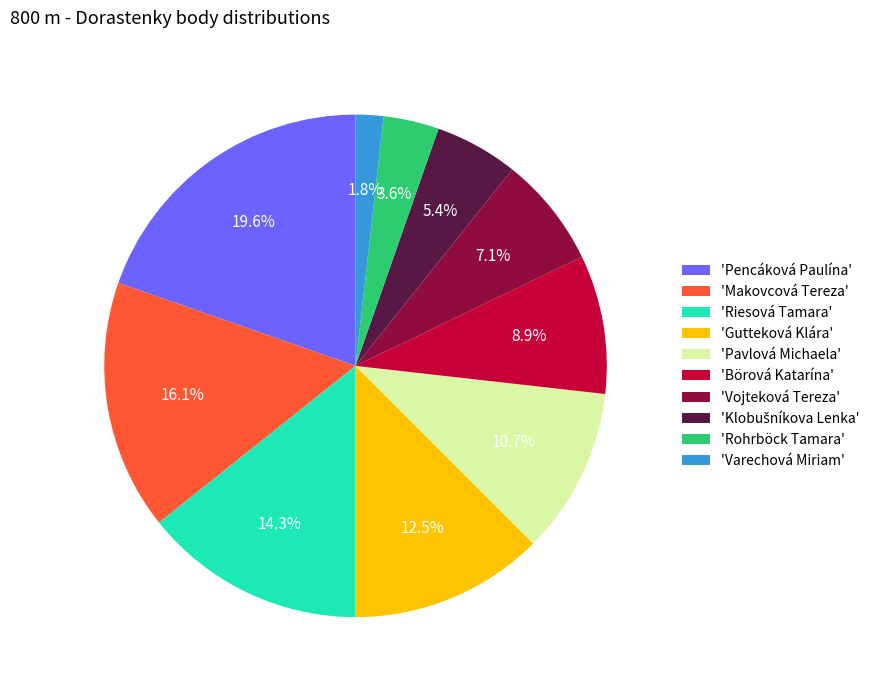

Which category has the smallest portion of the pie?

'Varechová Miriam'